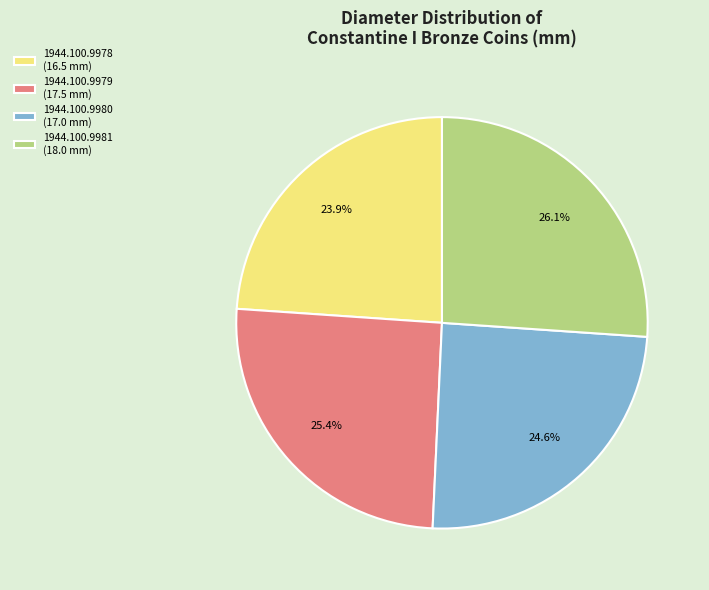

True or false: 1944.100.9979 accounts for 31% of the total.

False